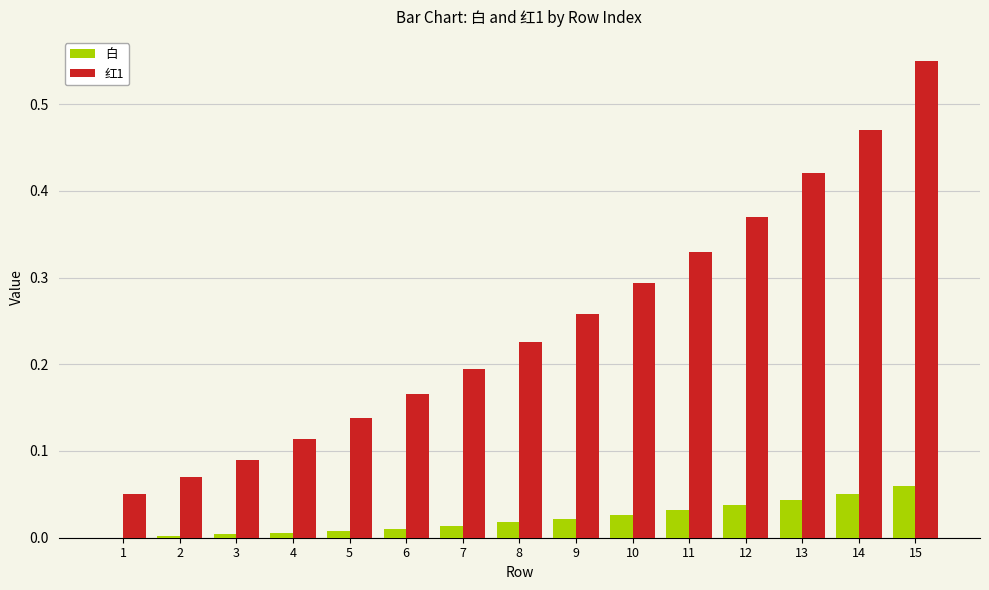

What is the sum of all 红1 values?

3.7